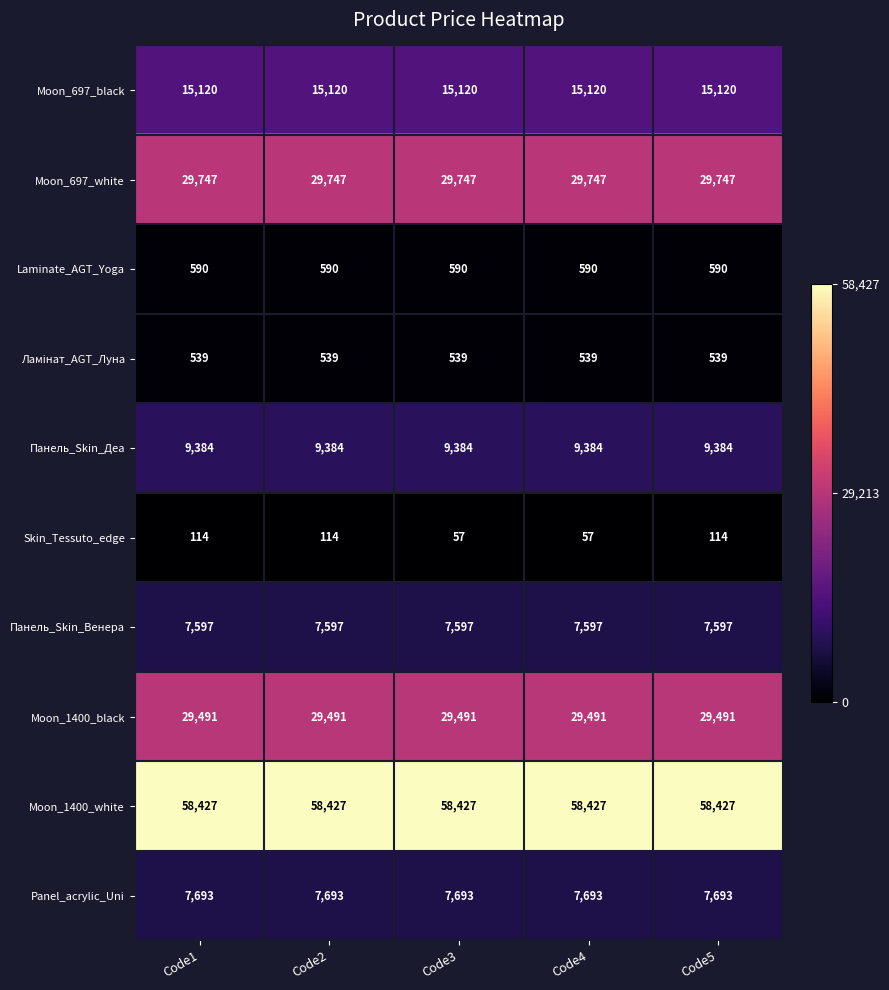

What is the smallest value displayed?

57